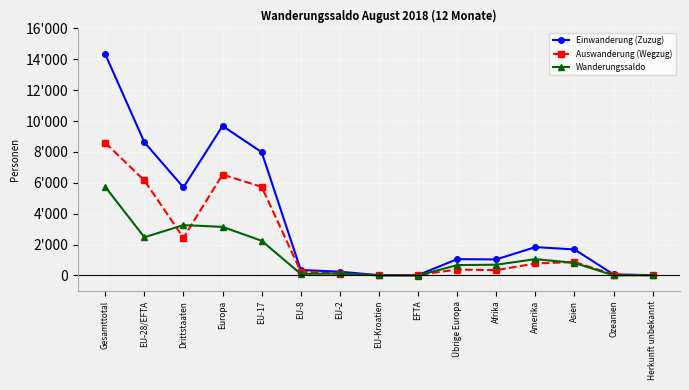

At which label does Wanderungssaldo first exceed 697?

Gesamttotal